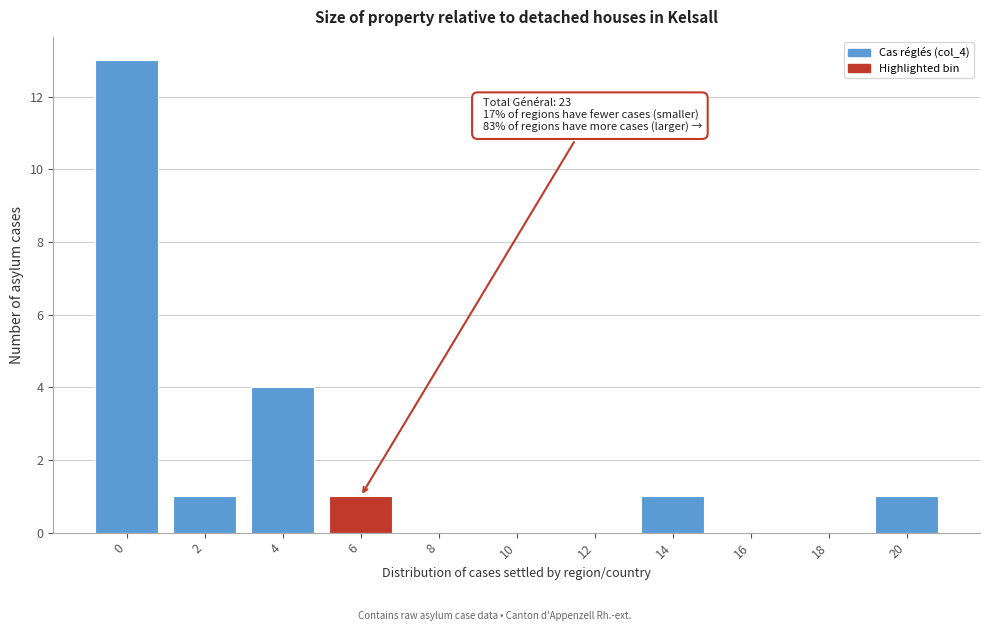

Reading right to left, list all the values displayed in this chart.

20=1	18=0	16=0	14=1	12=0	10=0	8=0	6=1	4=4	2=1	0=13